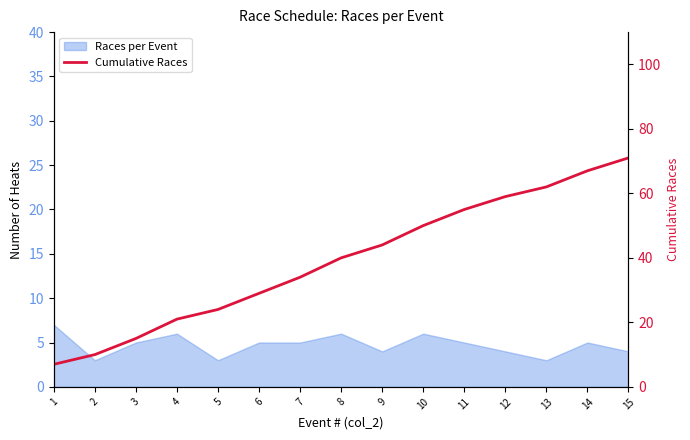

The chart shows a value of 71 at 15. True or false?

True